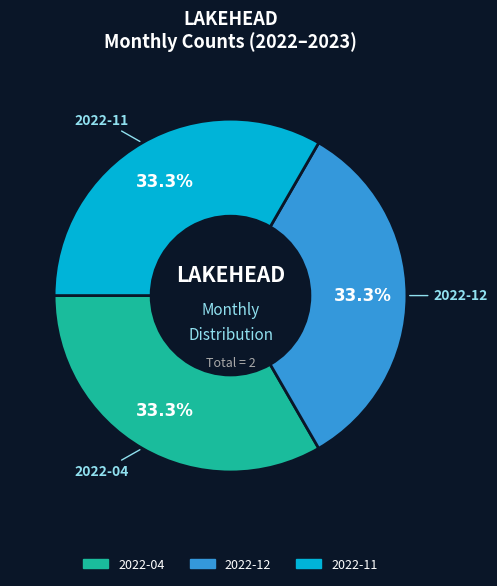

Is there any slice that represents more than half of the pie?

No